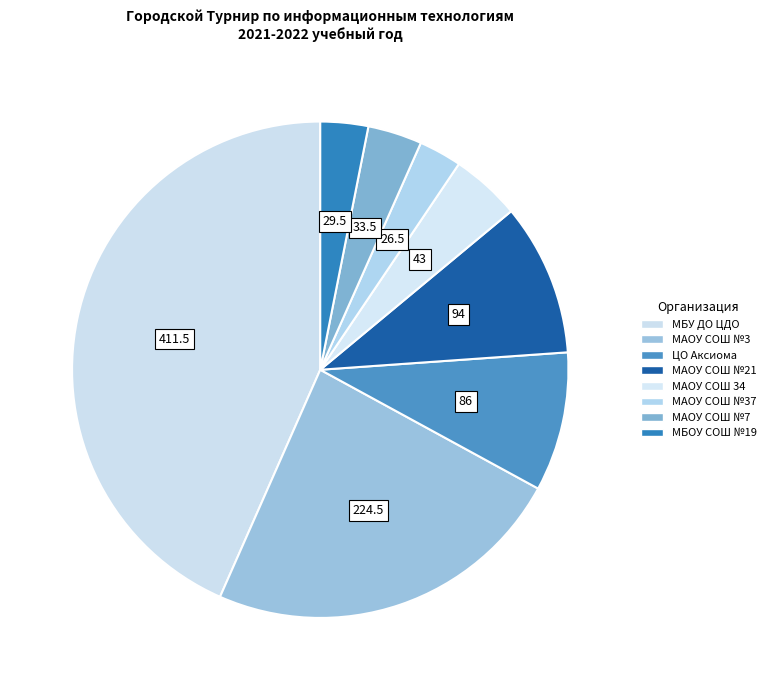

How many segments does this pie chart have?

8